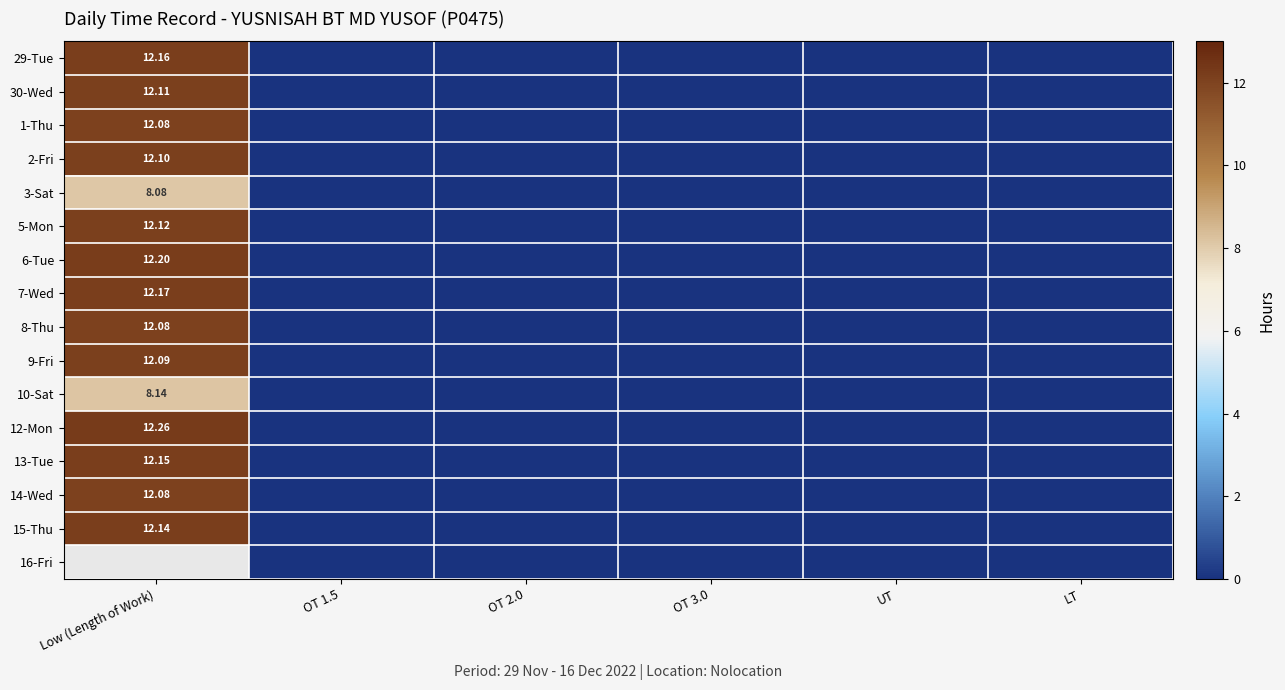

Which series has the largest total across all categories?

12-Mon